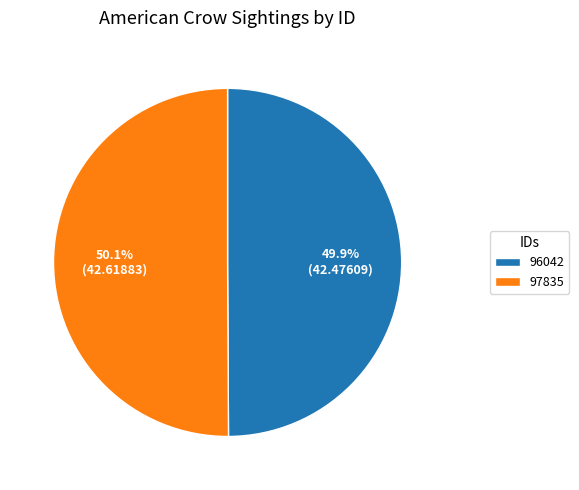

How many slices are in this pie chart?

2